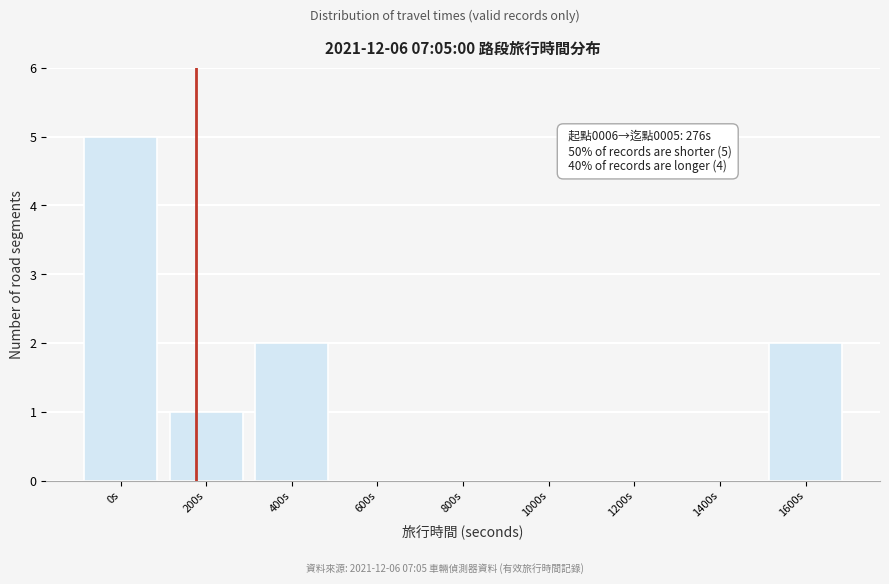

Reading left to right, extract all data points from this chart.

0s=5	200s=1	400s=2	600s=0	800s=0	1000s=0	1200s=0	1400s=0	1600s=2